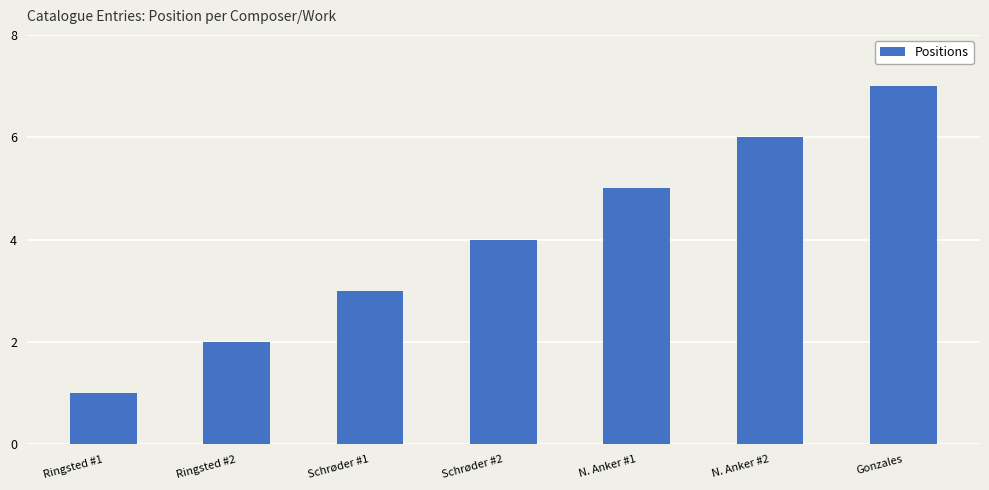

What is the ratio of the value at Schrøder #1 to the value at N. Anker #2?

0.5